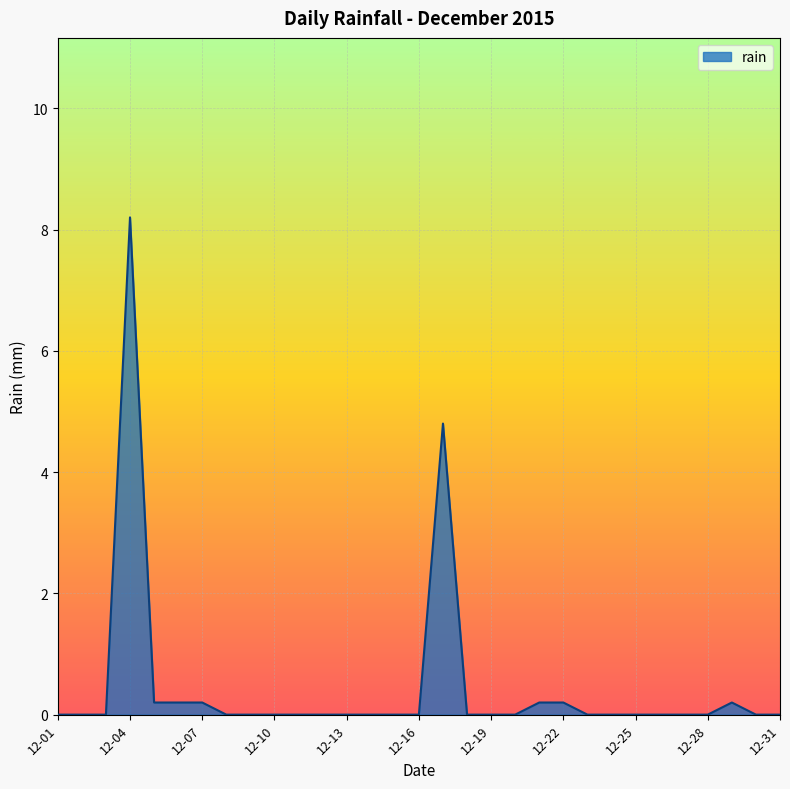

What is the sum of all values?

14.2